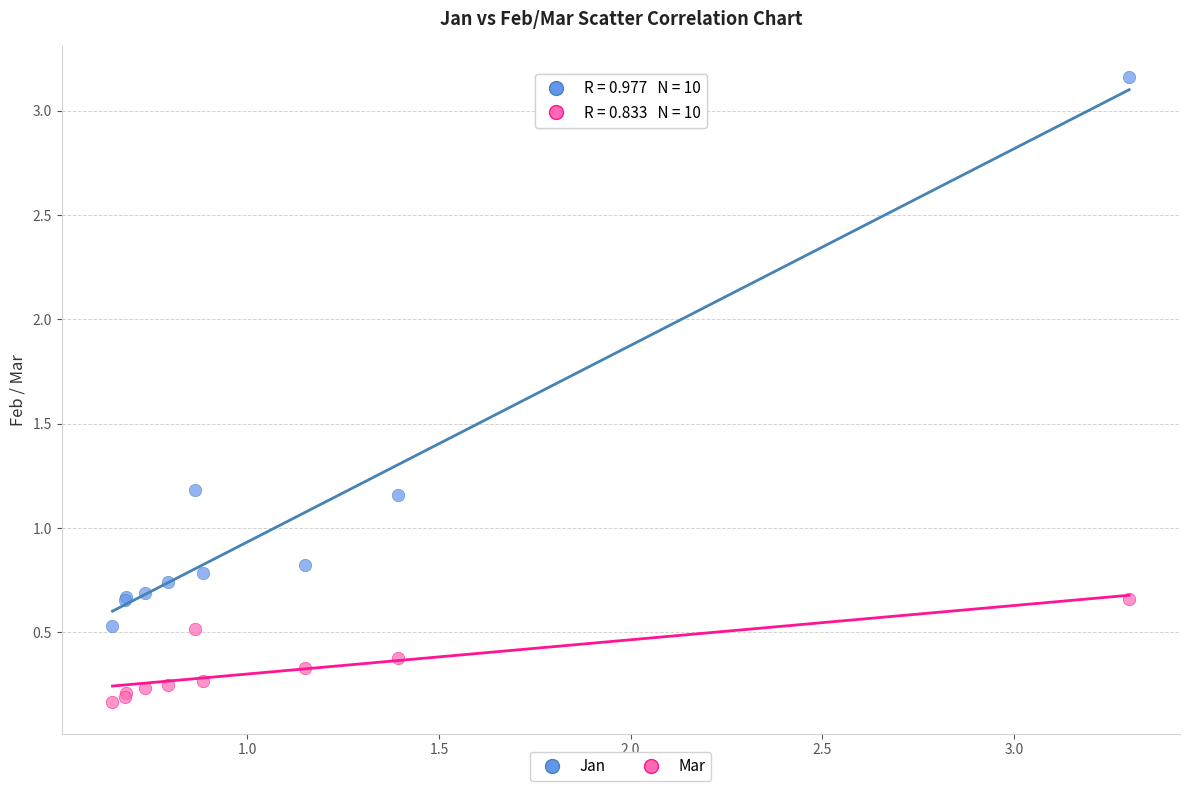

Which series has the widest spread of Y values?

Jan